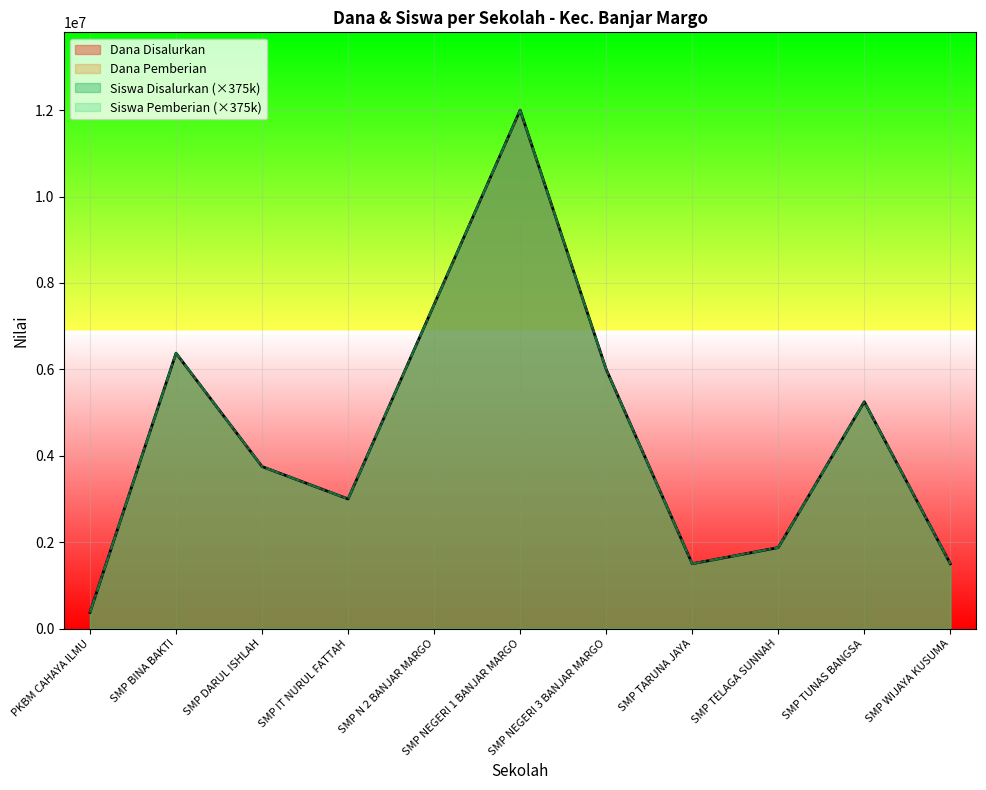

Which has a higher value, SMP DARUL ISHLAH or SMP BINA BAKTI?

SMP BINA BAKTI